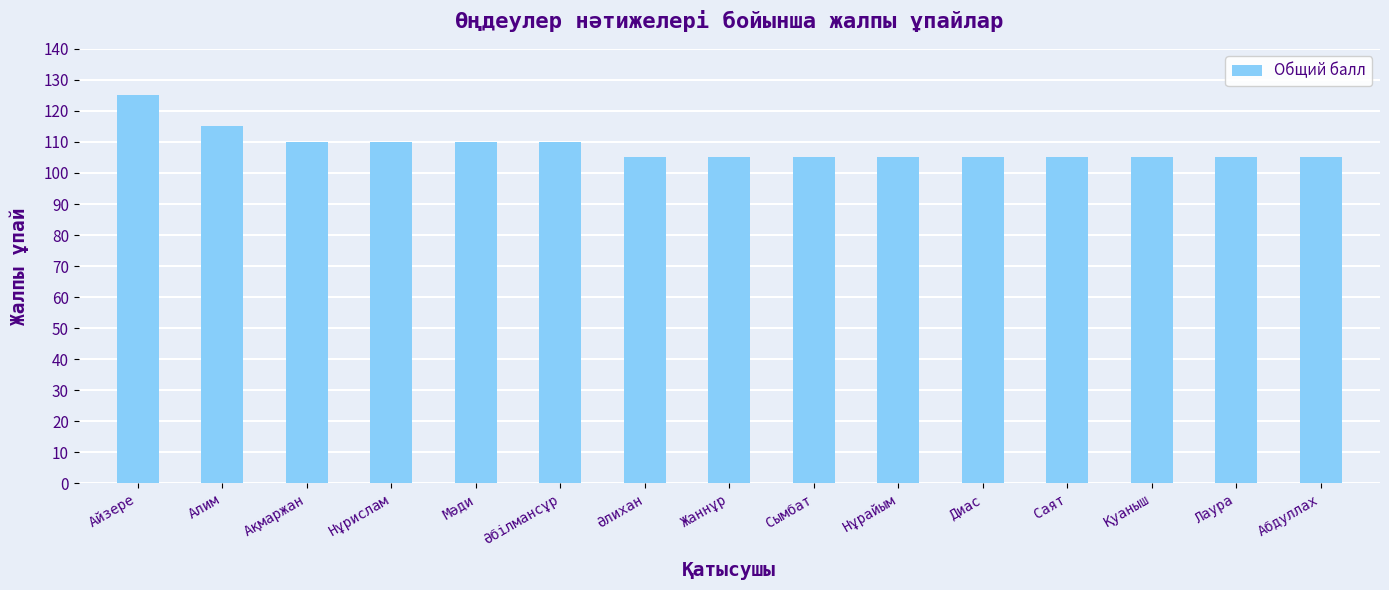

What is the value of the 7th bar from the left?

105